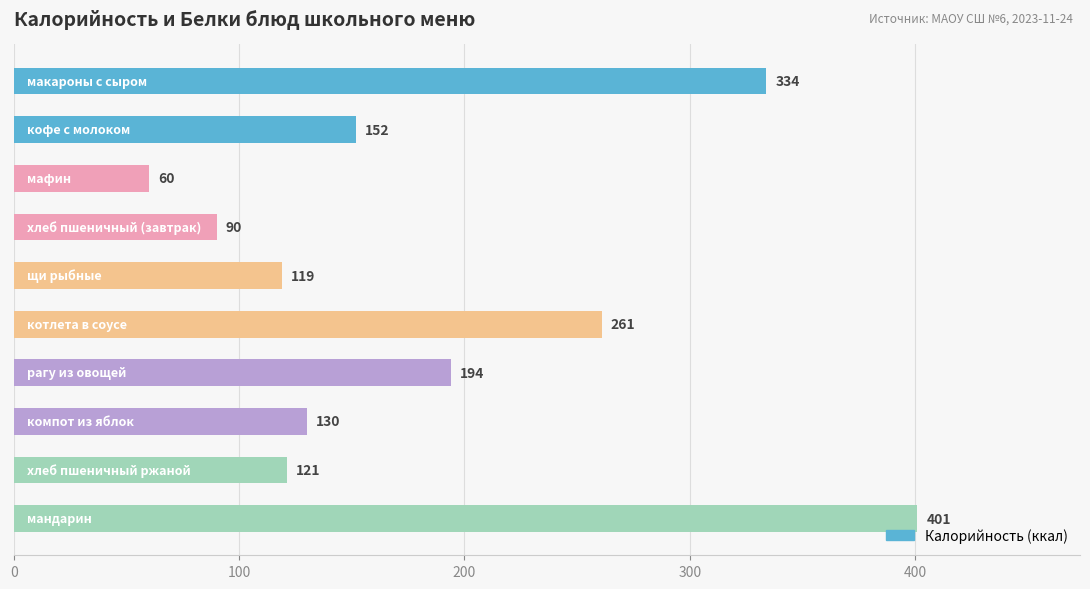

What is the difference between the second highest and second lowest values?

244